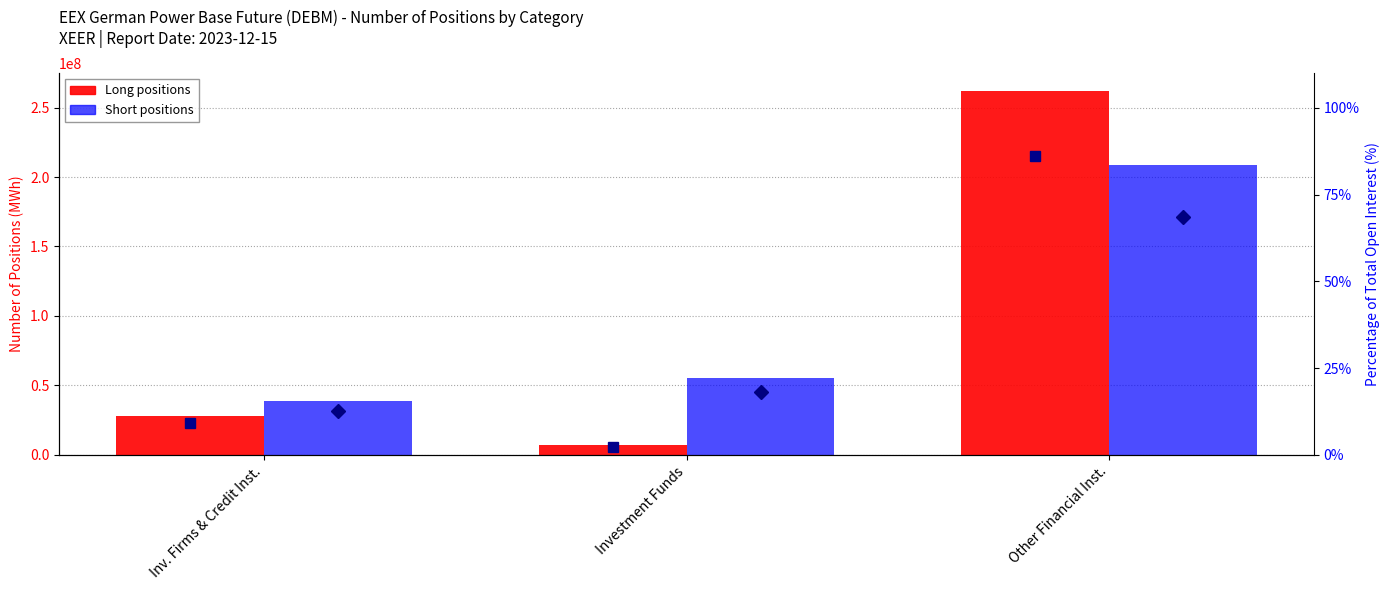

What is the label of the 3rd bar from the left?

Other Financial Inst.